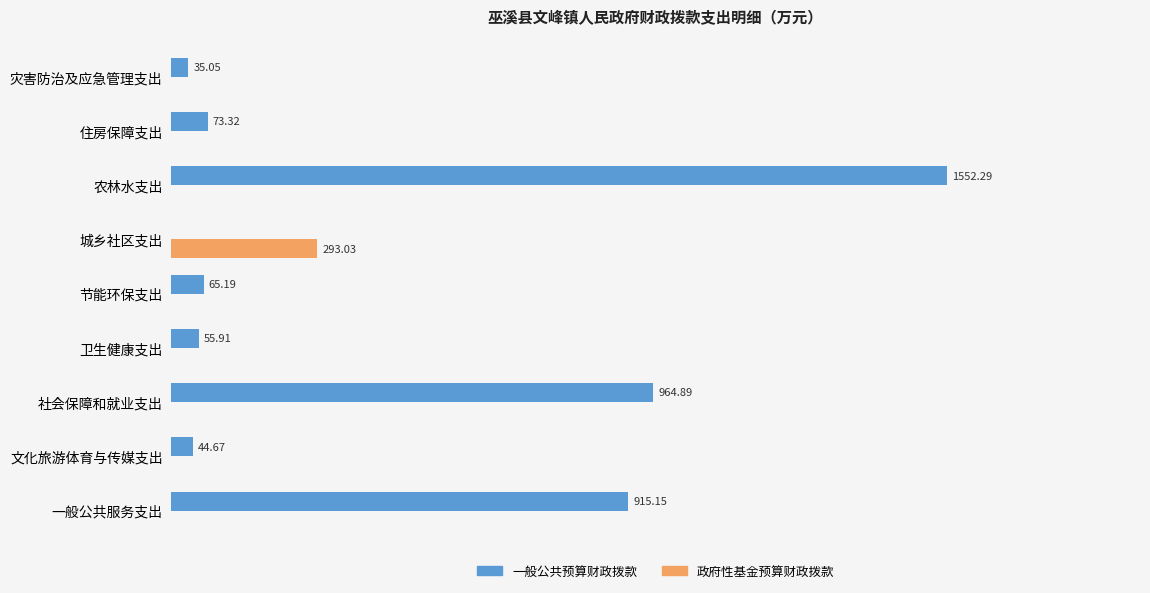

Between 卫生健康支出 and 住房保障支出, which series saw the biggest shift?

一般公共预算财政拨款